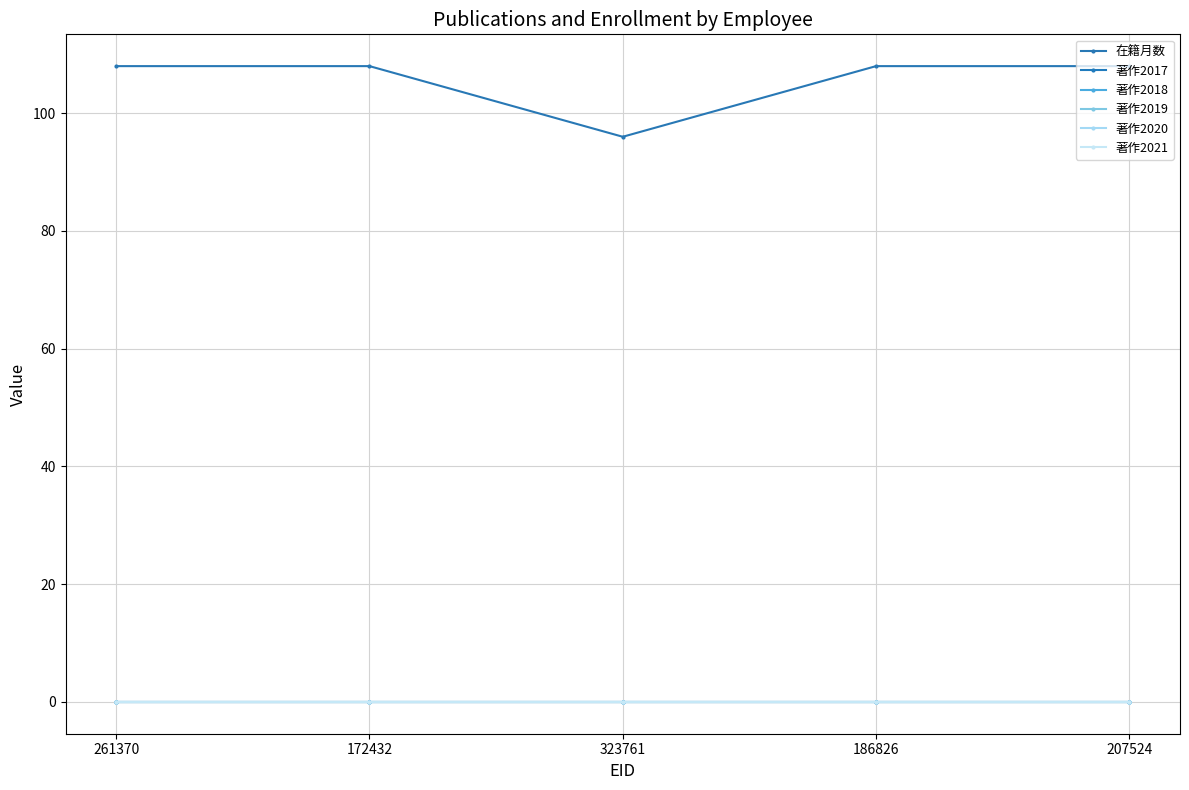

Is this an area chart (filled region under the line)?

No